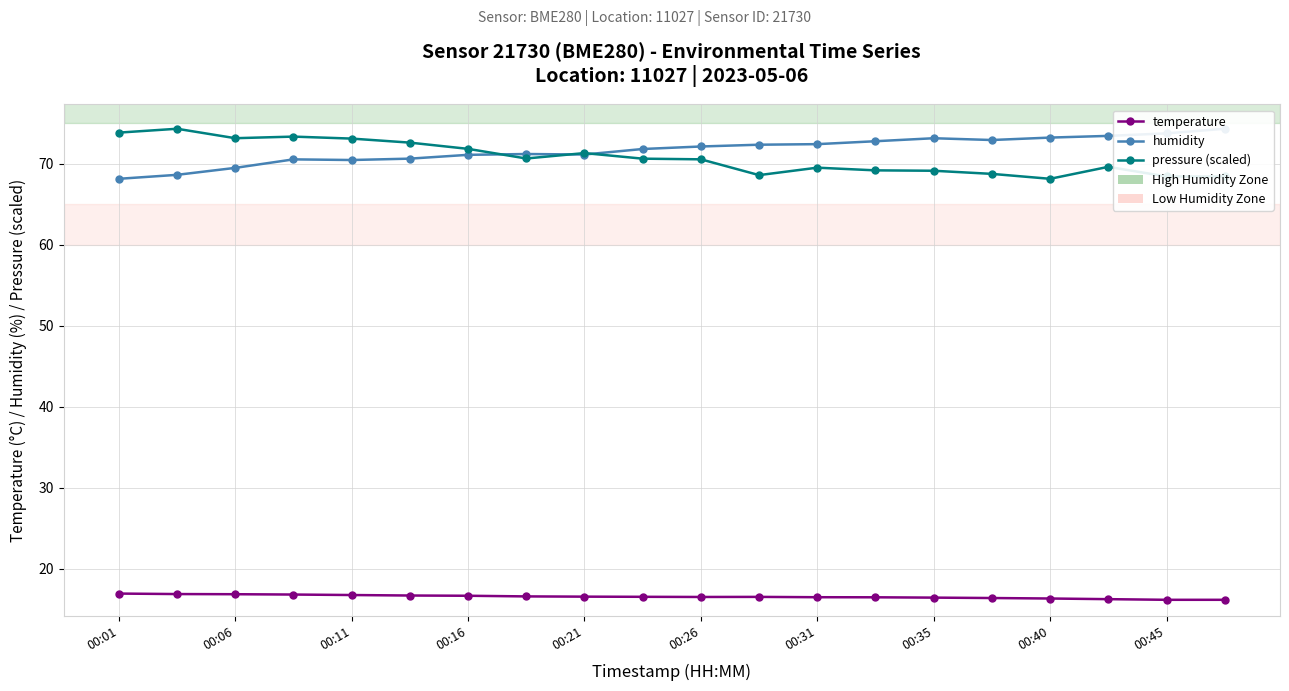

Between 17 and 12, which is larger?

12